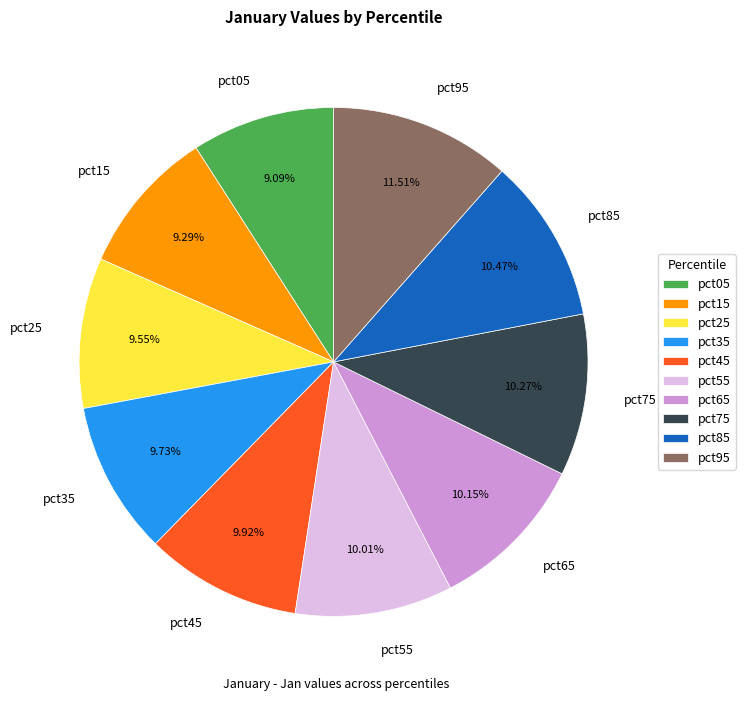

How many segments does this pie chart have?

10